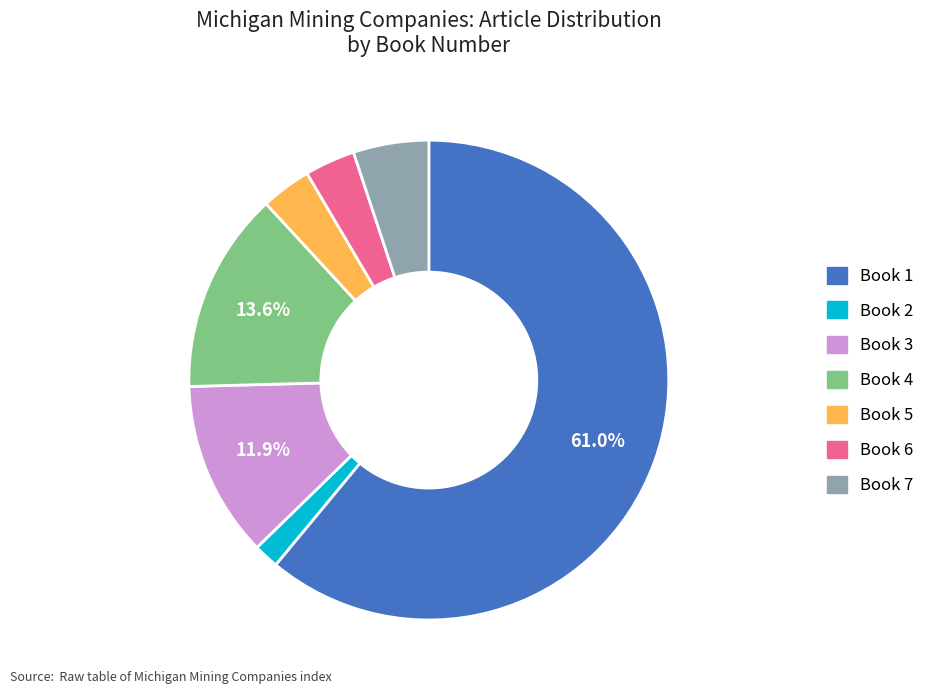

Which slice is the largest?

Book 1